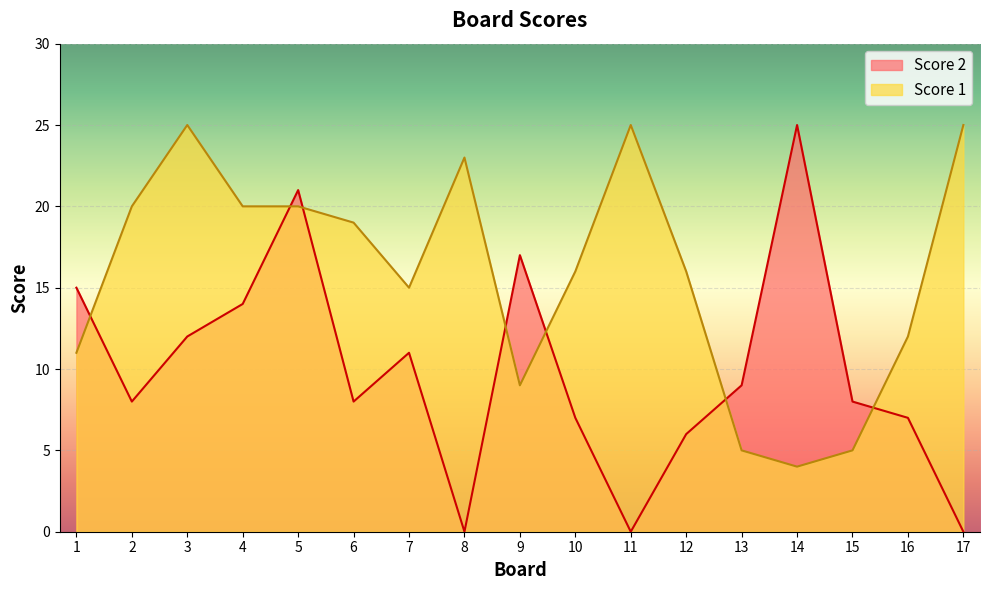

Reading left to right, what are all the values shown in this chart?

Score 2: 15	8	12	14	21	8	11	0	17	7	0	6	9	25	8	7	0
Score 1: 11	20	25	20	20	19	15	23	9	16	25	16	5	4	5	12	25